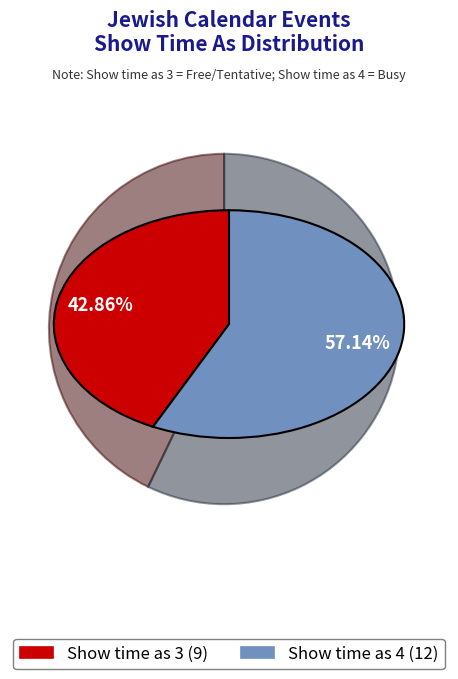

Is the sum of Show time as 4 and Show time as 3 greater than half?

Yes